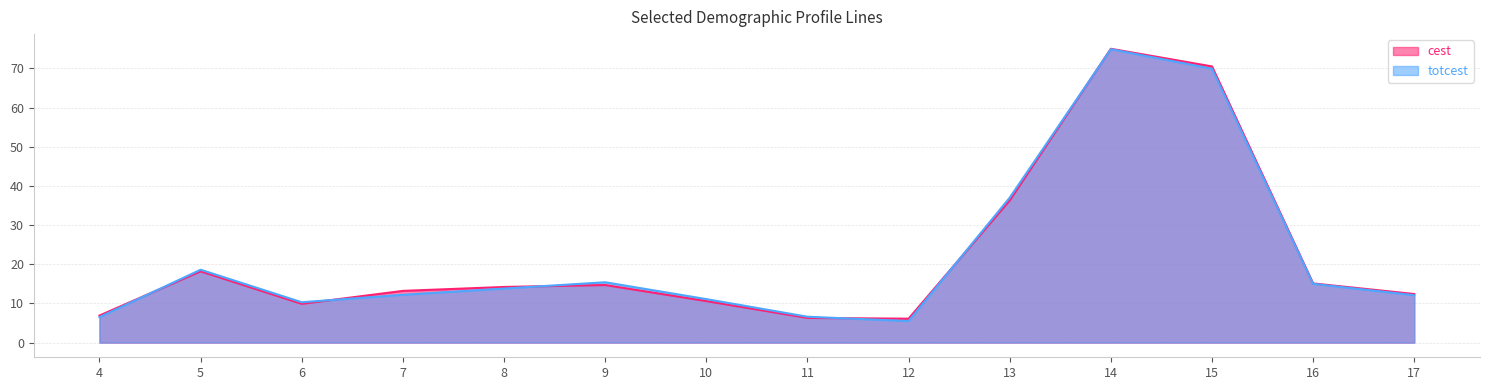

At which category is the sum across all series the highest?

14